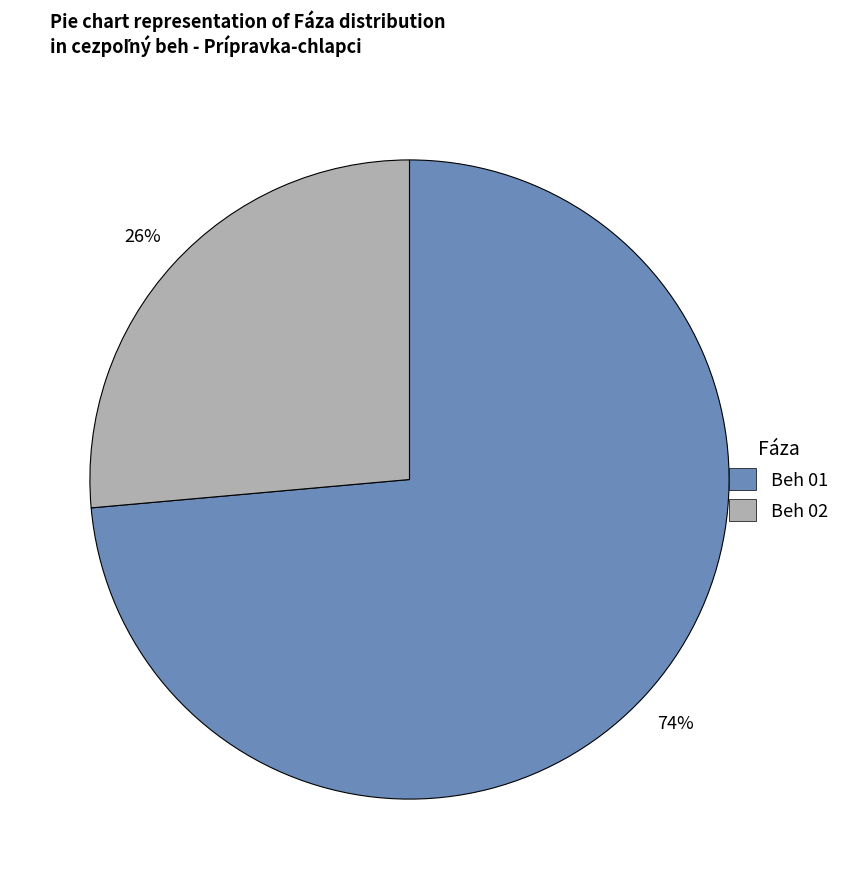

The Beh 01 slice represents 74% of the pie. True or false?

True